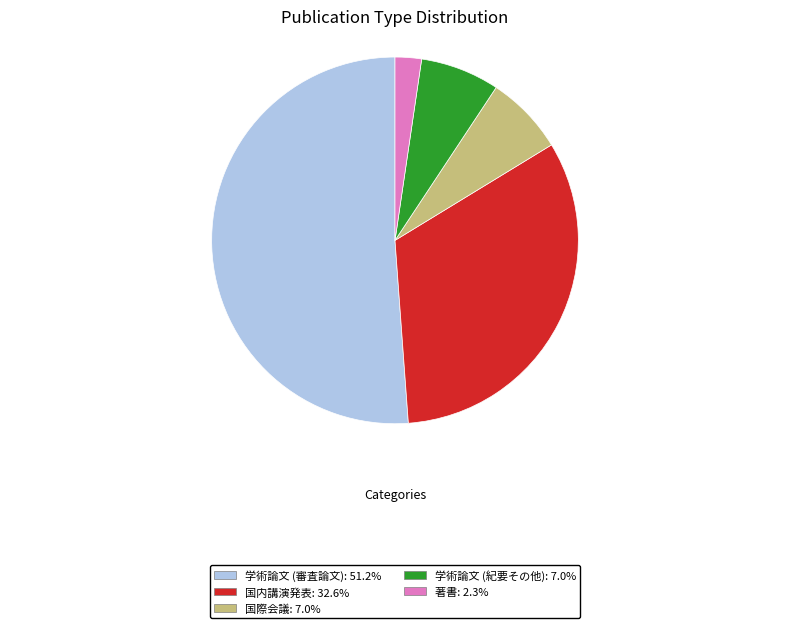

Which has a higher value, 著書 or 国内講演発表?

国内講演発表